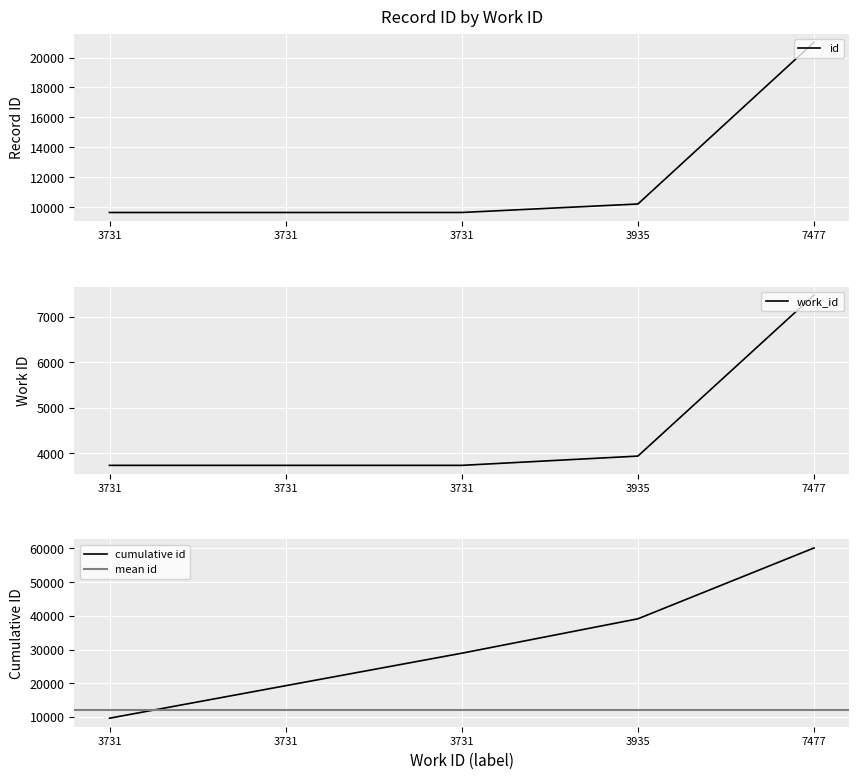

Count the number of values greater than 9643.

2